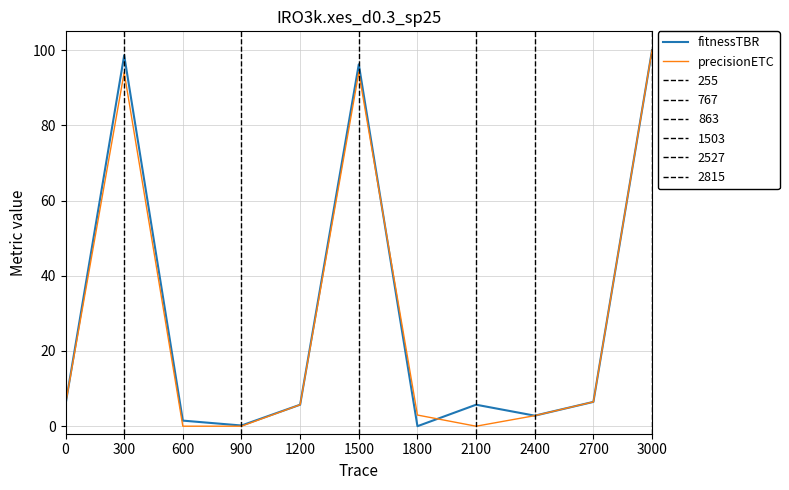

True or false: precisionETC has more than 0 points higher than both neighbors.

True